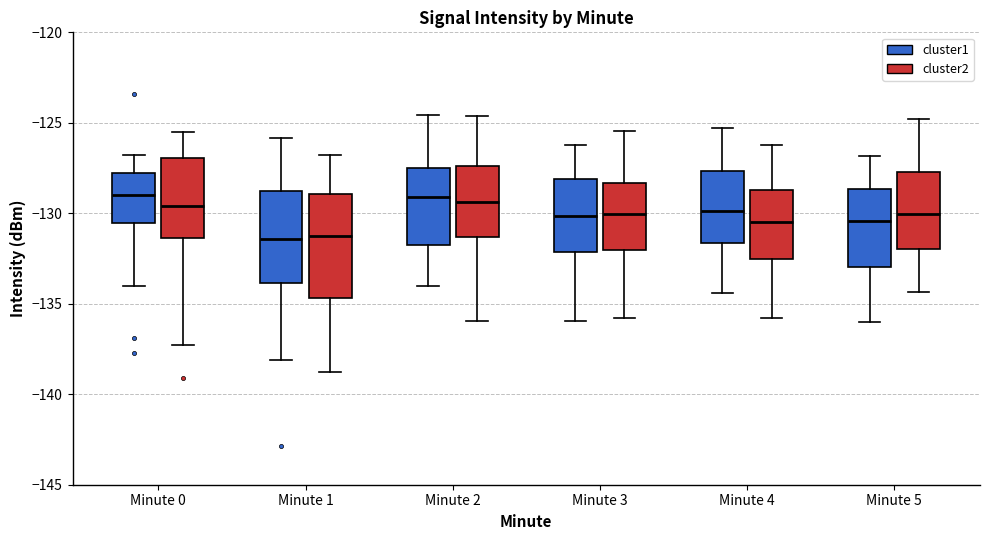

Where is the lower edge of the box for Minute 1 (cluster1) on the y-axis? The values are not printed on the chart, so give them approximately, as read against the axis.

-134.0